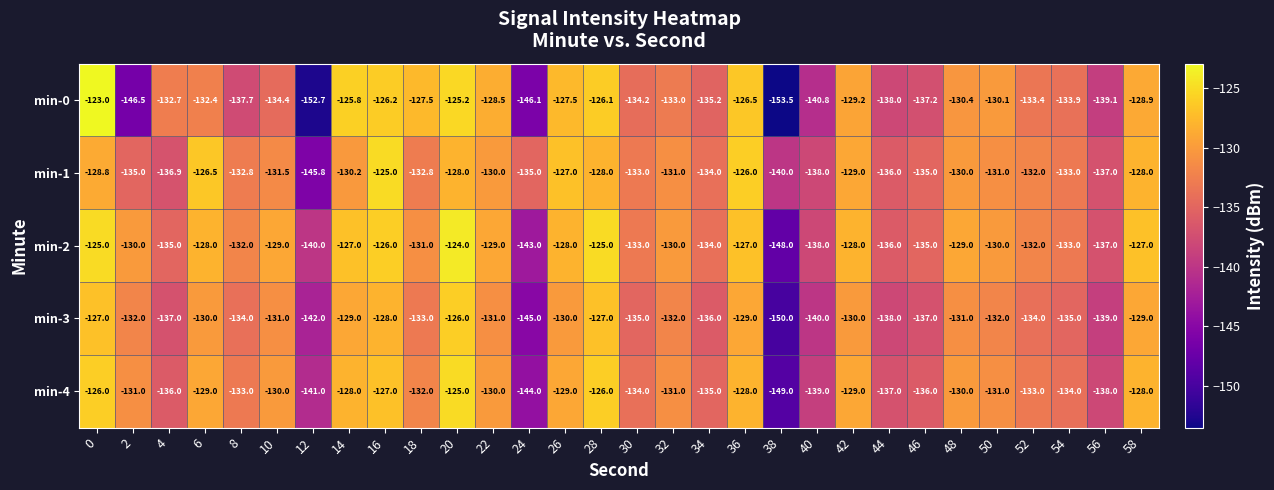

What is the approximate value of min-4 at 26?

-129.0